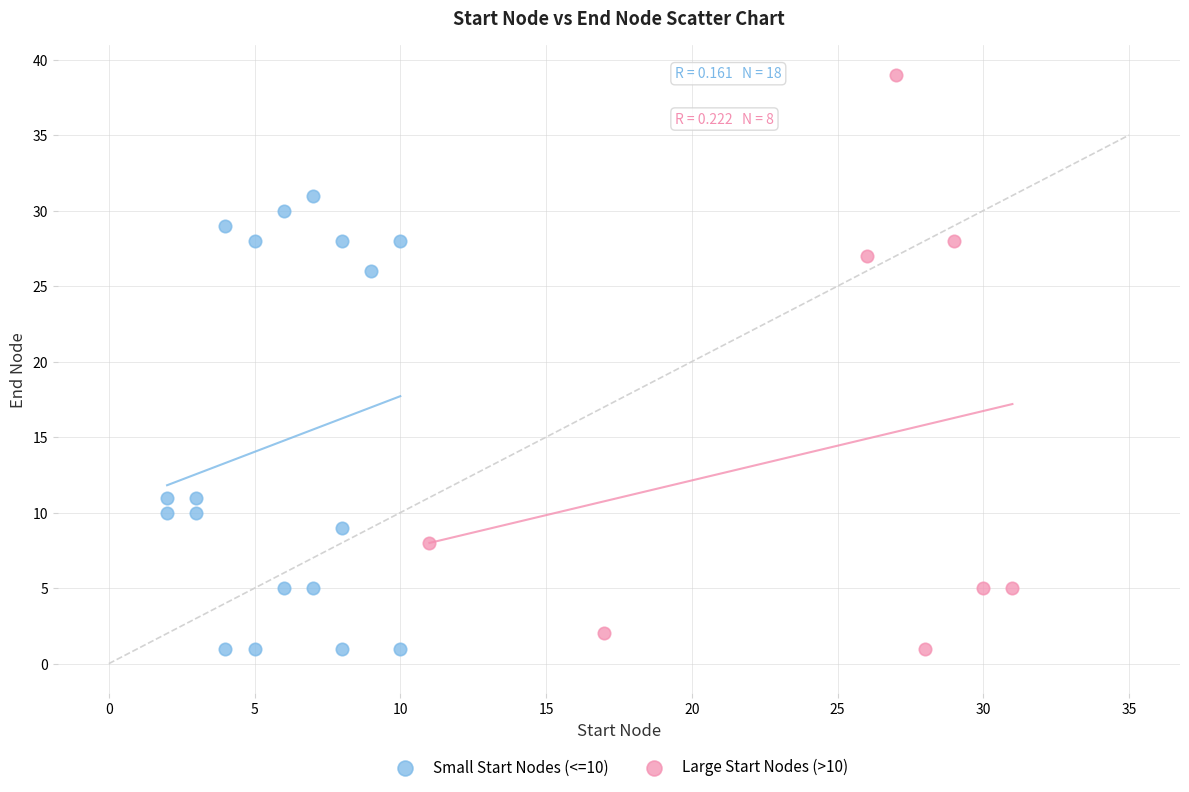

Which series has the widest spread of Y values?

Large Start Nodes (>10)